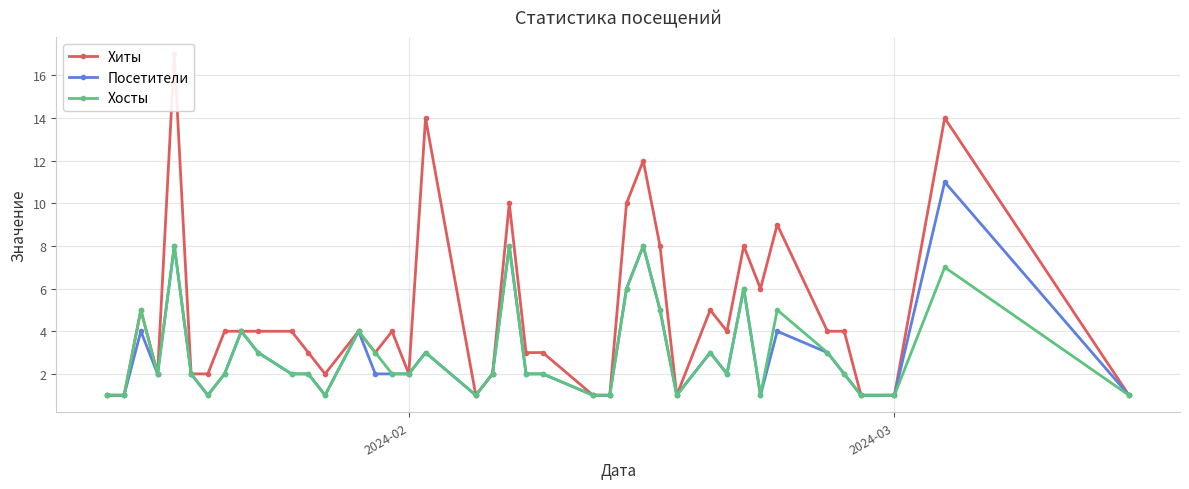

The Хосты series shows 3 at 30. True or false?

False